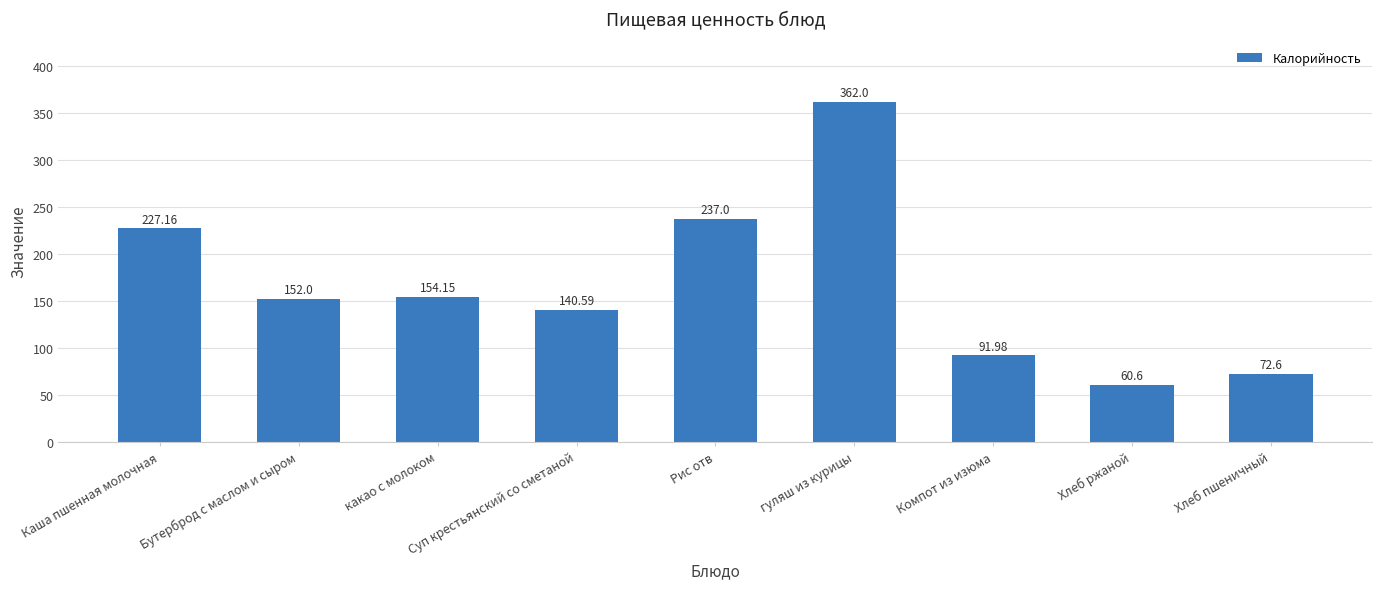

What is the label of the 6th bar from the right?

Суп крестьянский со сметаной